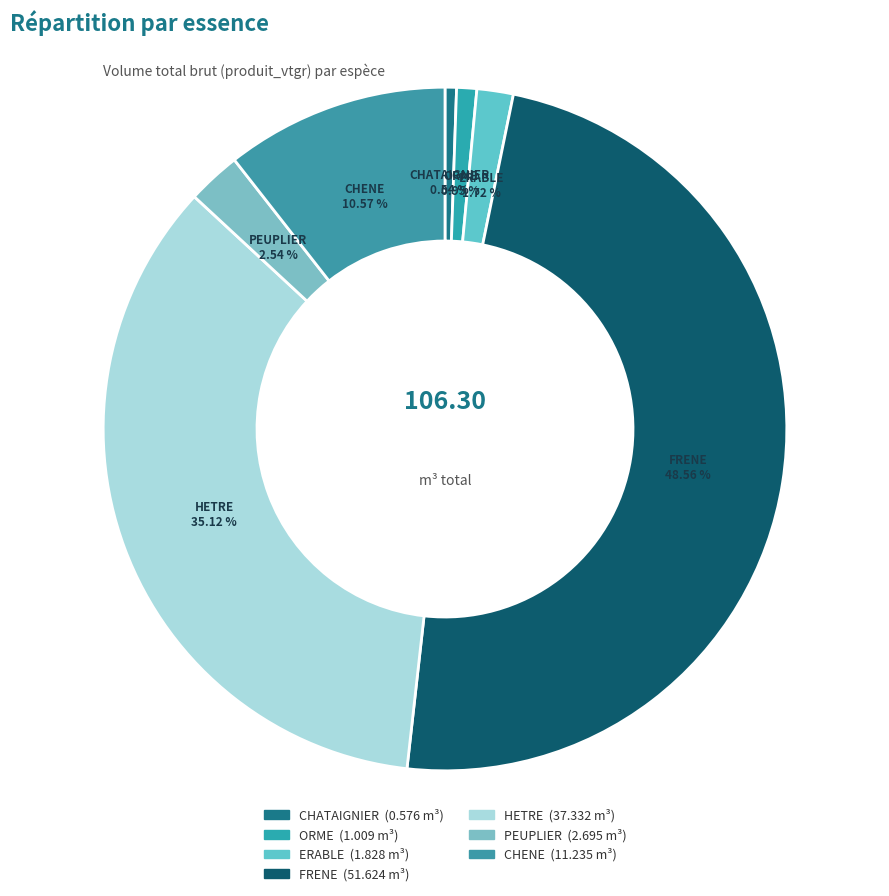

To the nearest percent, what percentage of the pie is FRENE?

49%